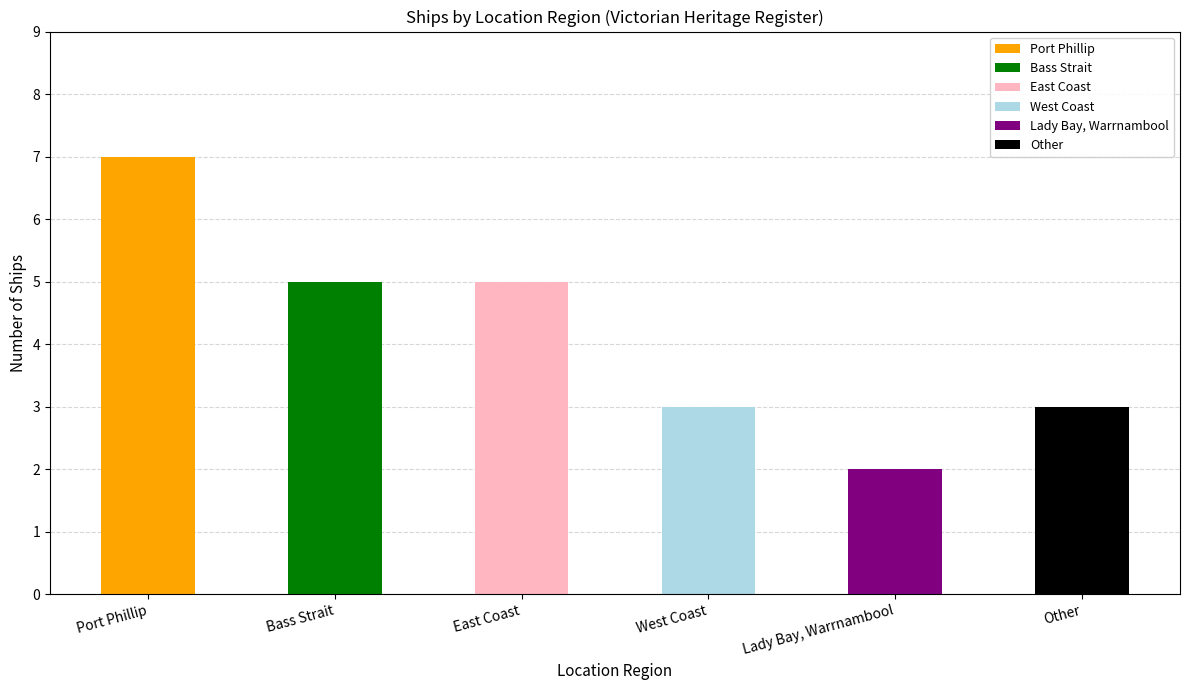

The value at Bass Strait is 5. True or false?

True